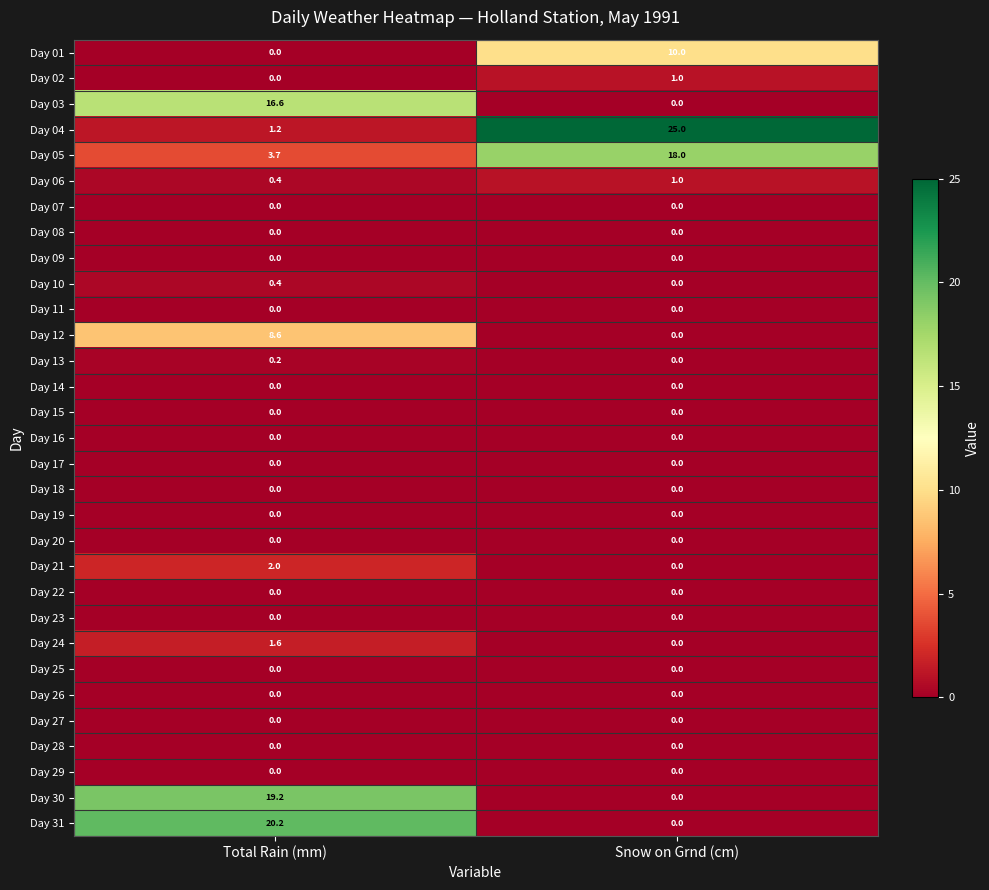

What is the total value across all series at Snow on Grnd (cm)?

55.0